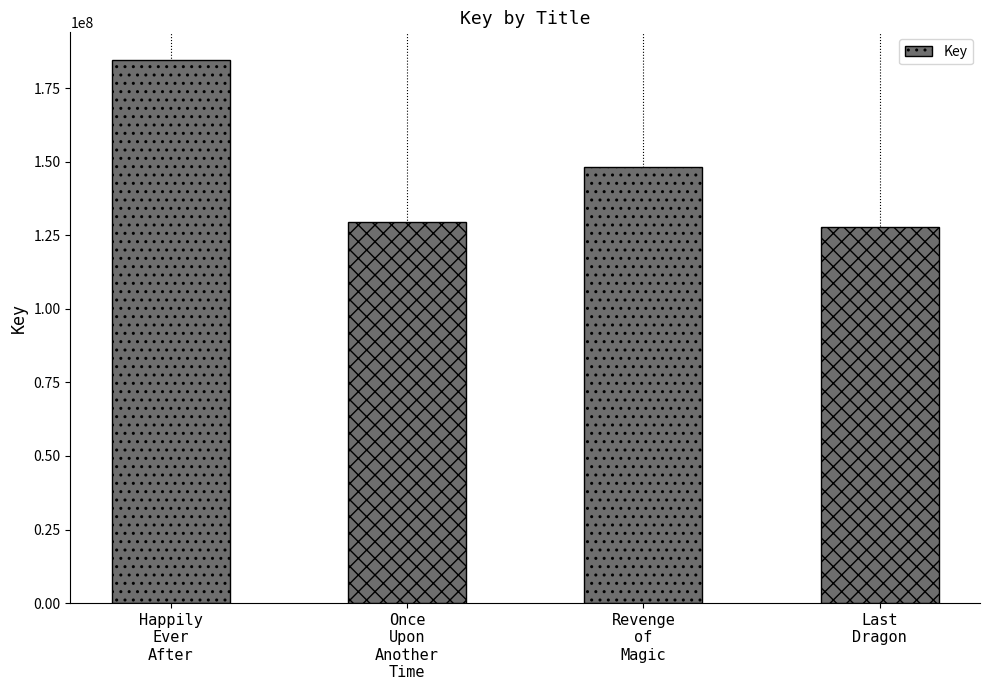

What is the change in value from Revenge
of
Magic to Last
Dragon?

-20288573